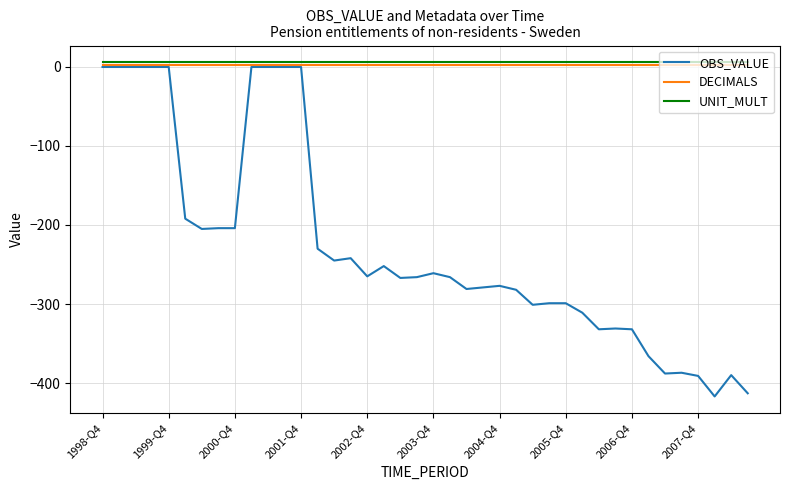

What is the smallest value displayed?

-417